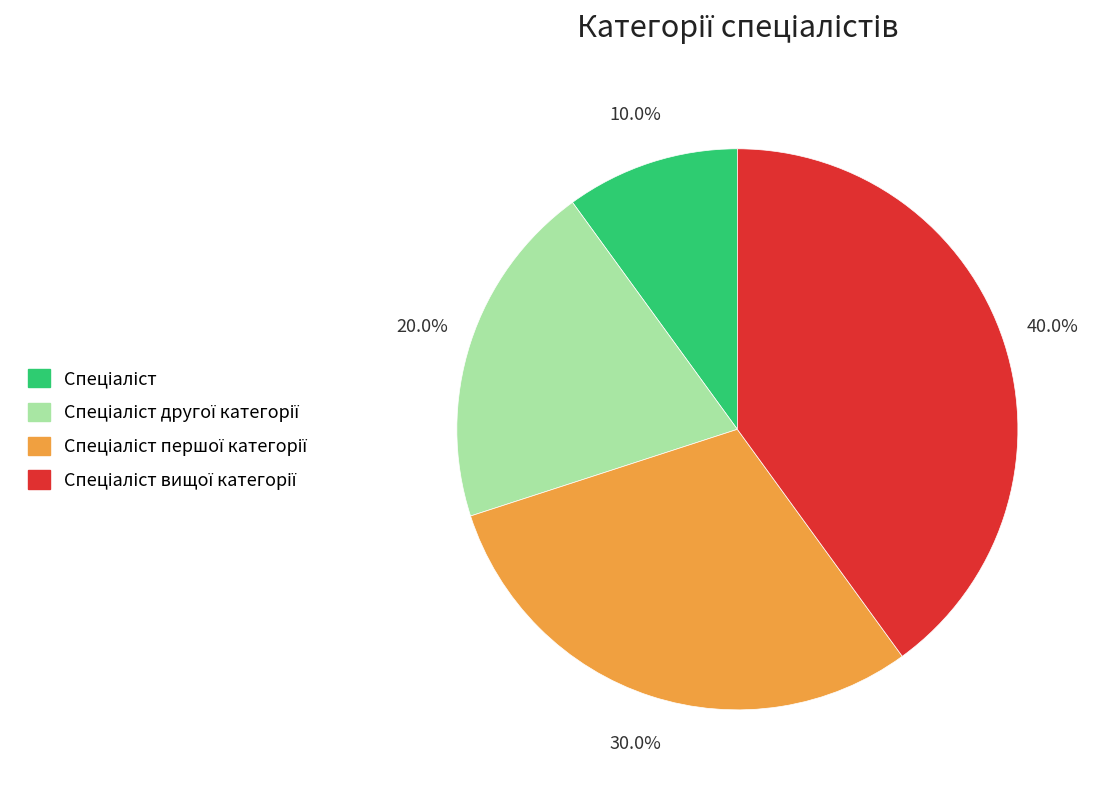

Is there any slice that represents more than half of the pie?

No